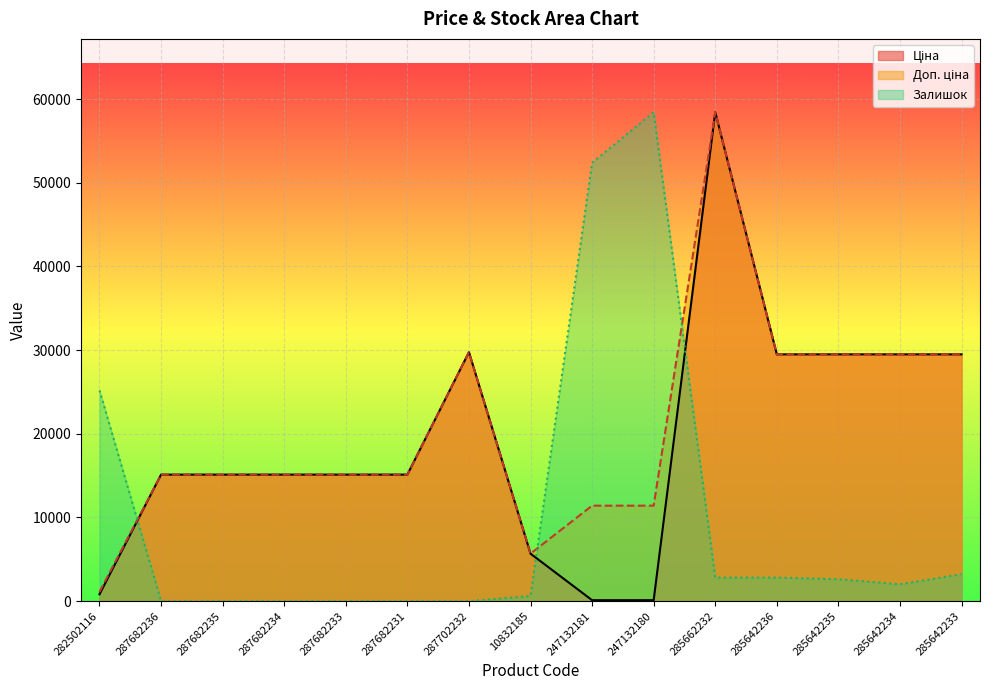

True or false: Доп. ціна and Ціна intersect in this chart.

False